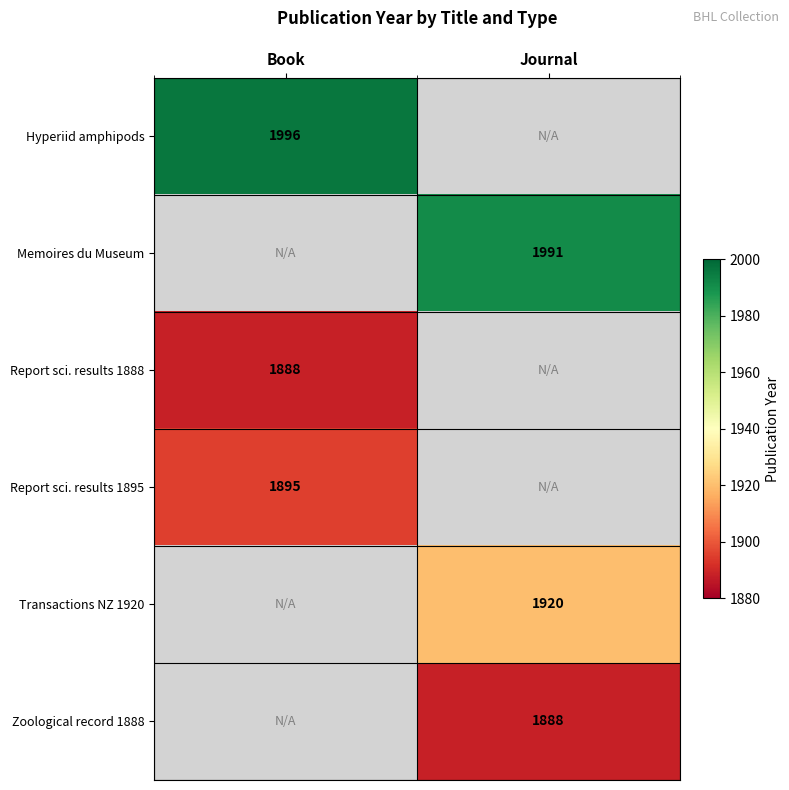

What is the minimum value shown in the chart?

1888.0